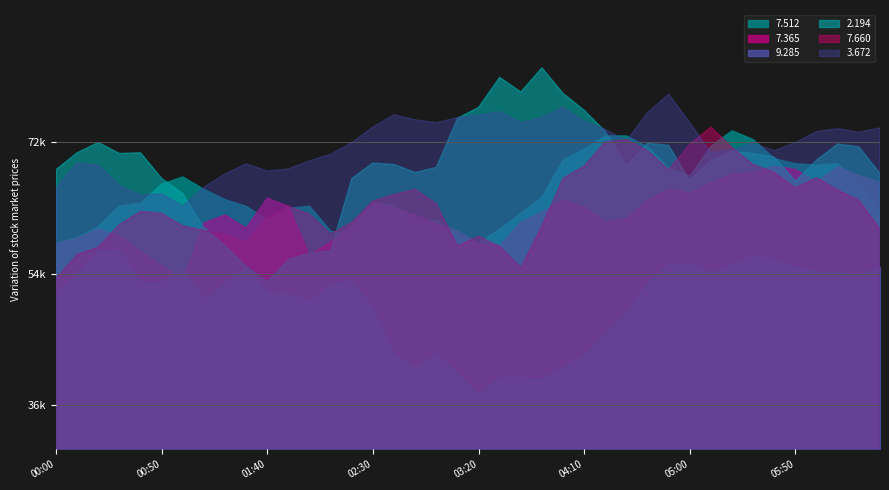

What is the difference between the maximum and second lowest values in the 7.512 series?

15.4